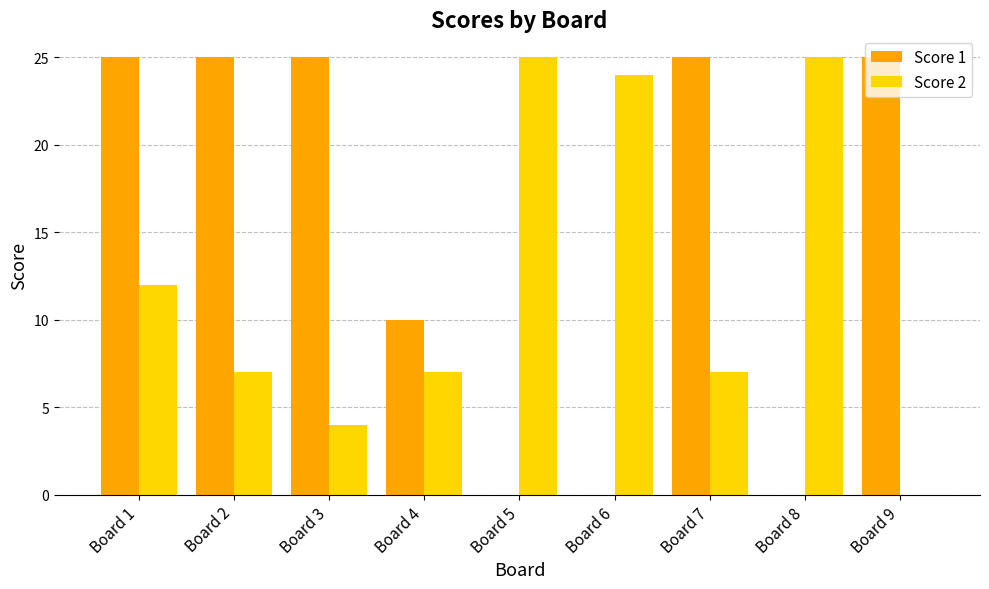

What is the average value of the Score 1 series?

15